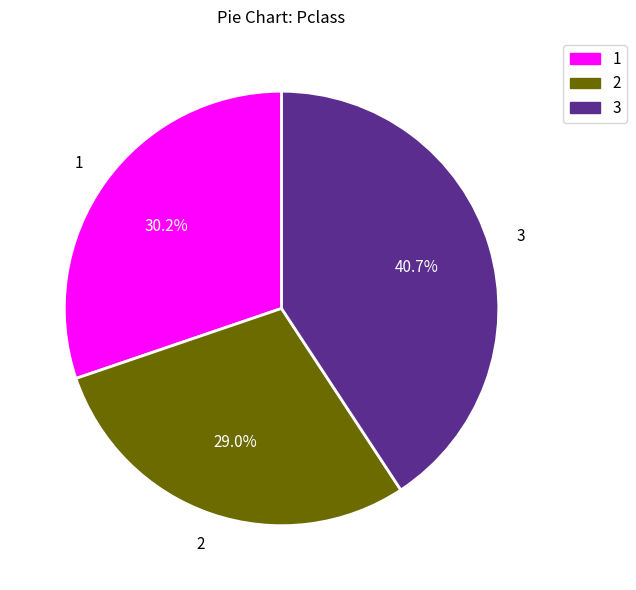

Is there a majority slice in this chart?

No